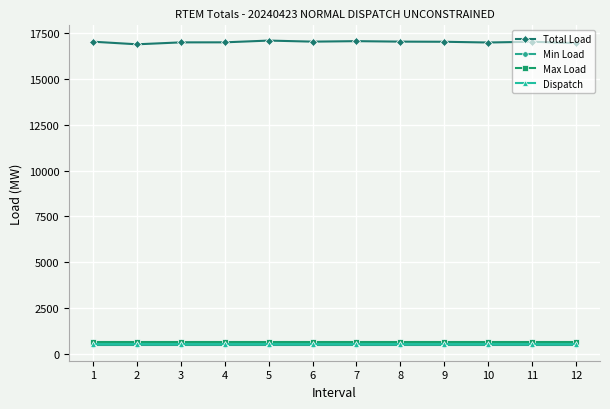

Does the chart have visible grid lines?

Yes